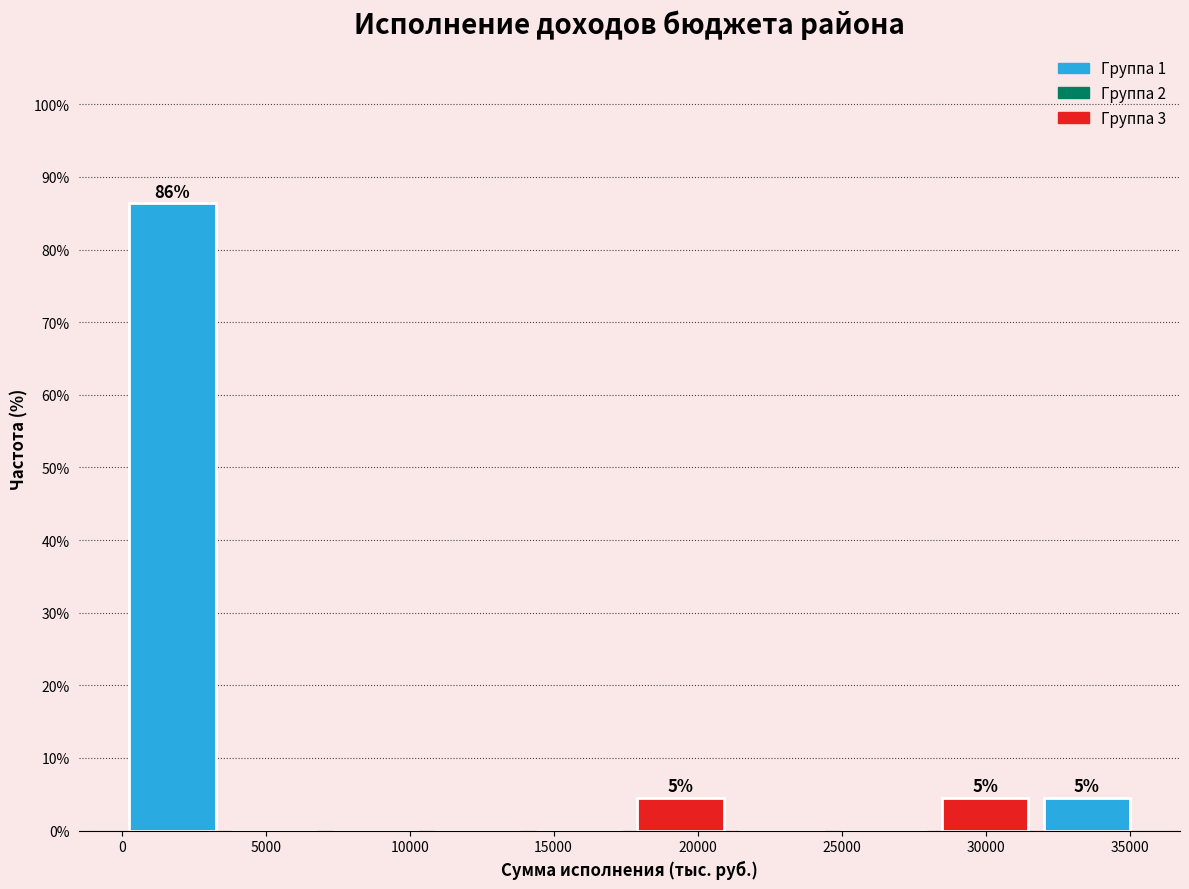

Over which range of the x-axis is the bar tallest?

0 to 3500